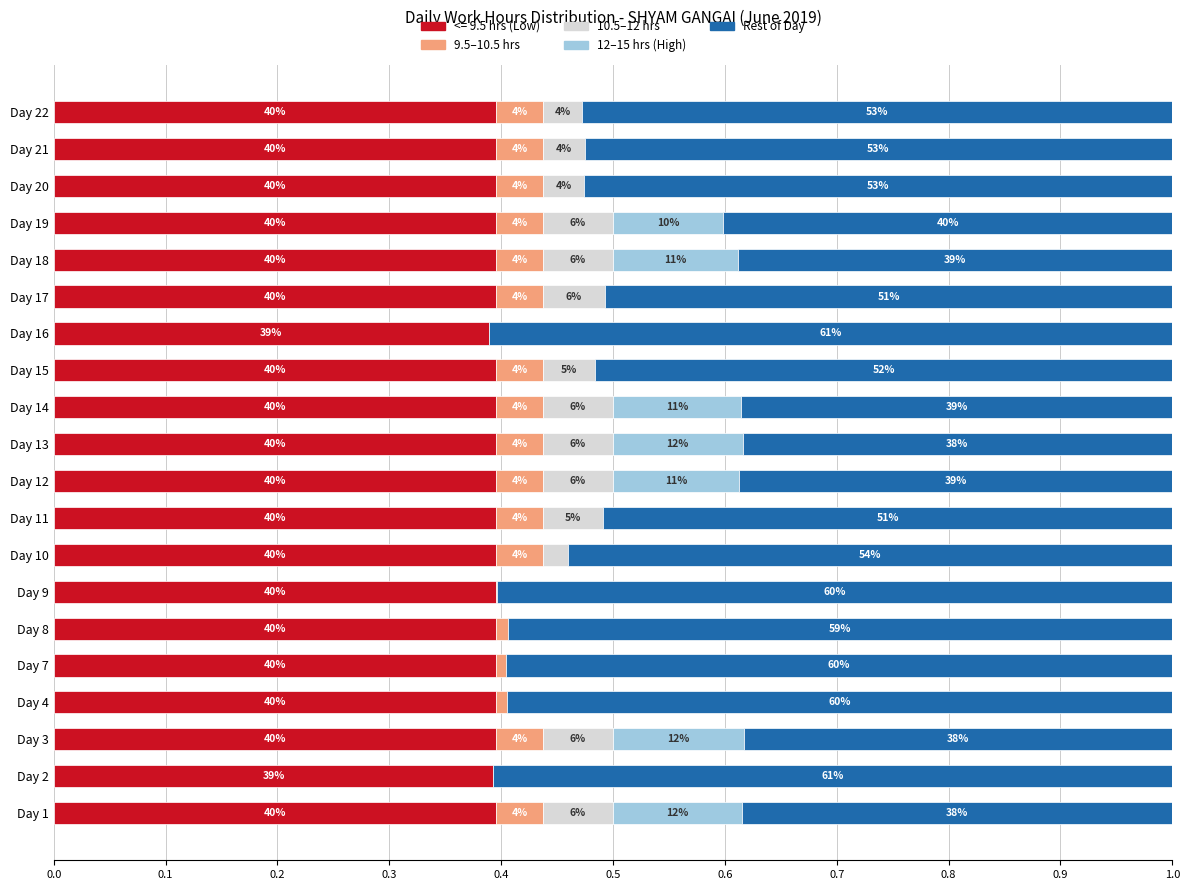

At which category is the sum across all series the highest?

Day 16